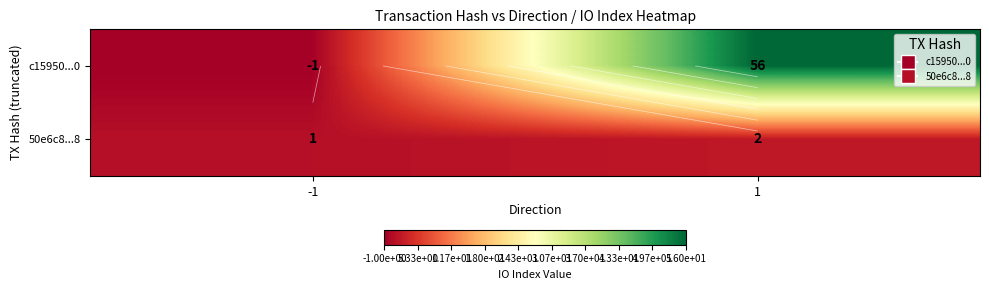

At which category does the chart reach its minimum across all series?

-1